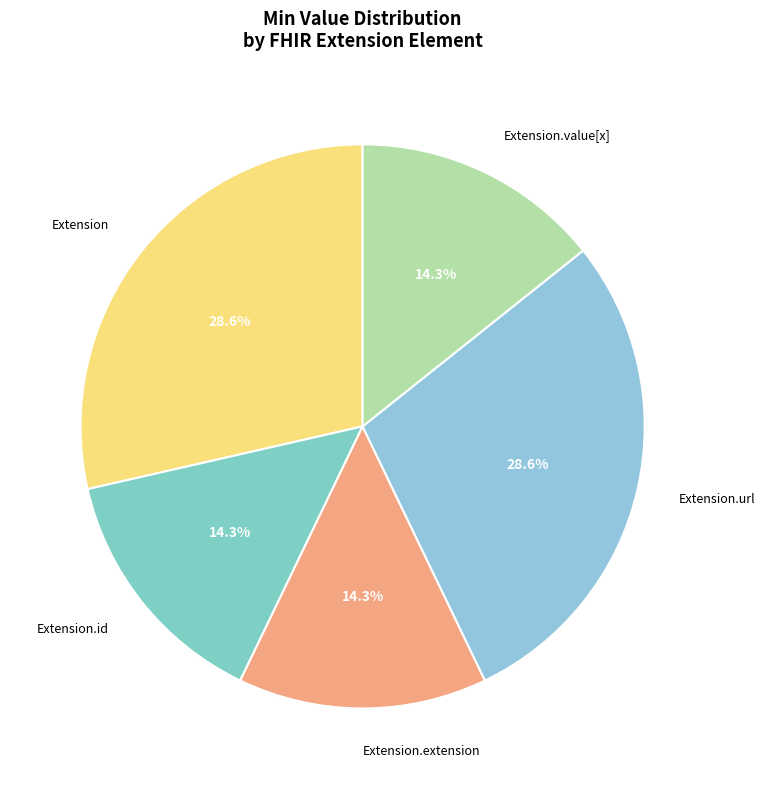

What portion of the pie excludes Extension?

71.4%